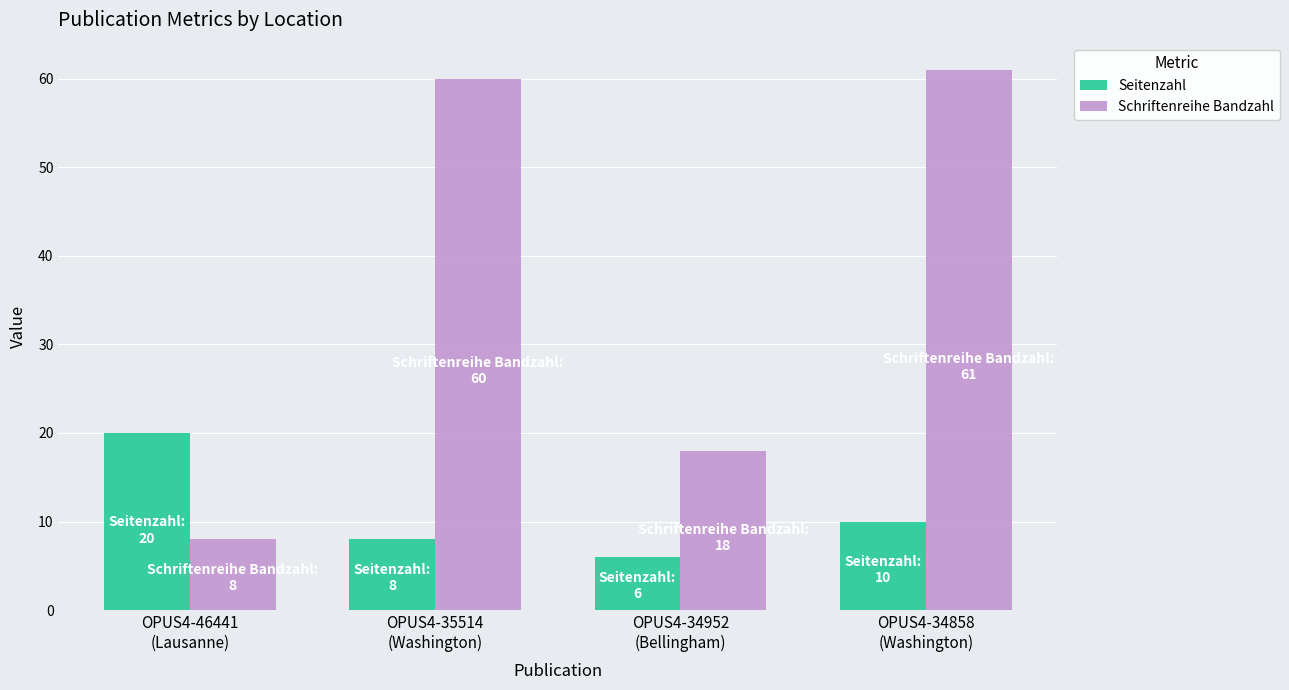

The Schriftenreihe Bandzahl series shows 61 at OPUS4-34858
(Washington). True or false?

True